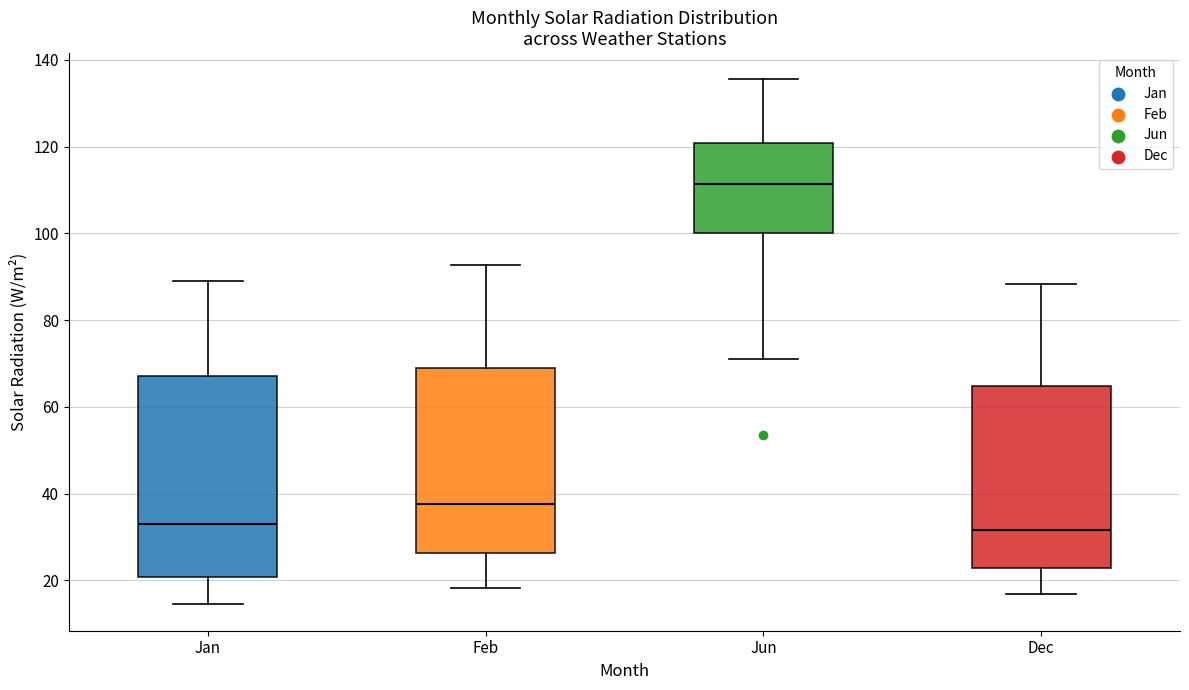

Reading left to right, read every box against the y-axis: the position of its median line, the range the box covers, and the ends of its whiskers. The values are not printed on the chart, so give them approximately, as read against the axis.

Jan: median 32, box 20 to 68, whiskers 14 to 88
Feb: median 38, box 26 to 68, whiskers 18 to 92
Jun: median 112, box 100 to 120, whiskers 72 to 136
Dec: median 32, box 22 to 64, whiskers 16 to 88